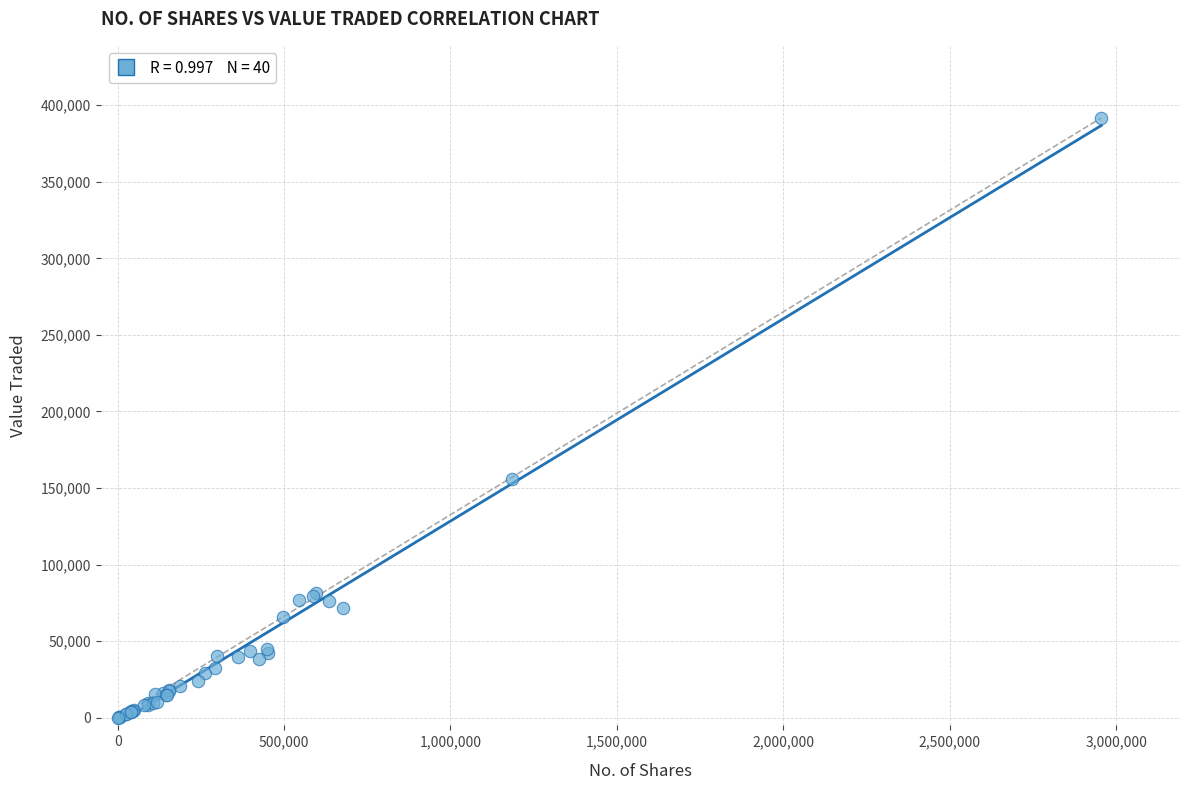

What Y value in the scatter plot is closest to 195945?

155685